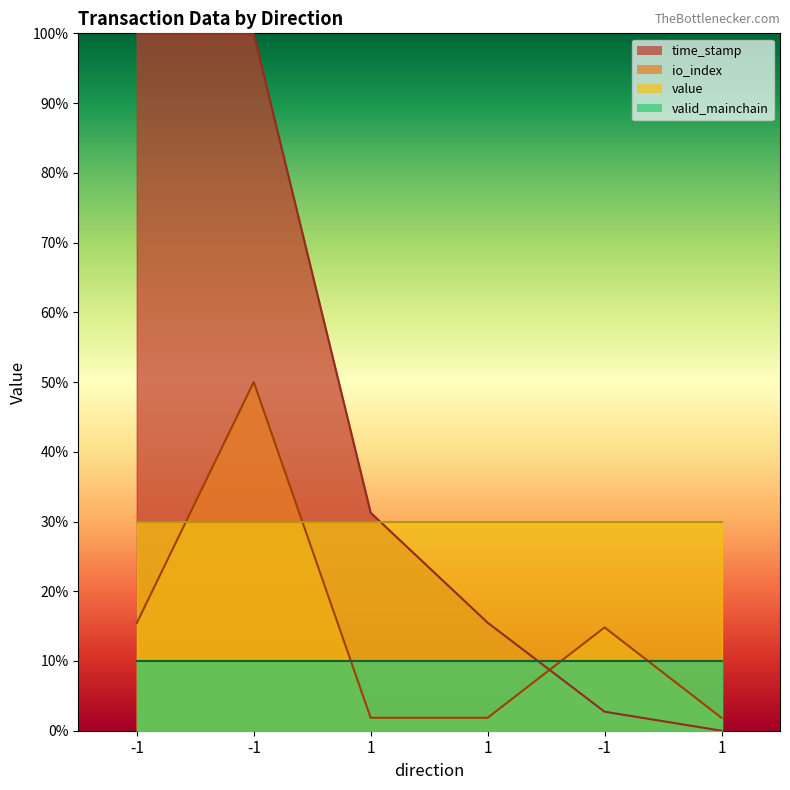

The io_index series shows 14.8 at -1. True or false?

True